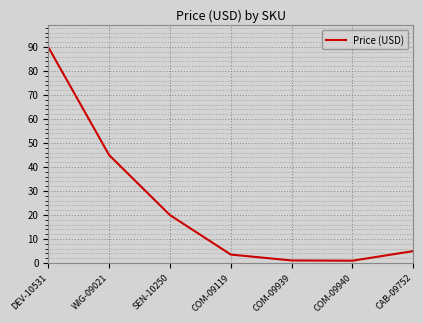

What is the difference between the maximum and minimum values?

89.0